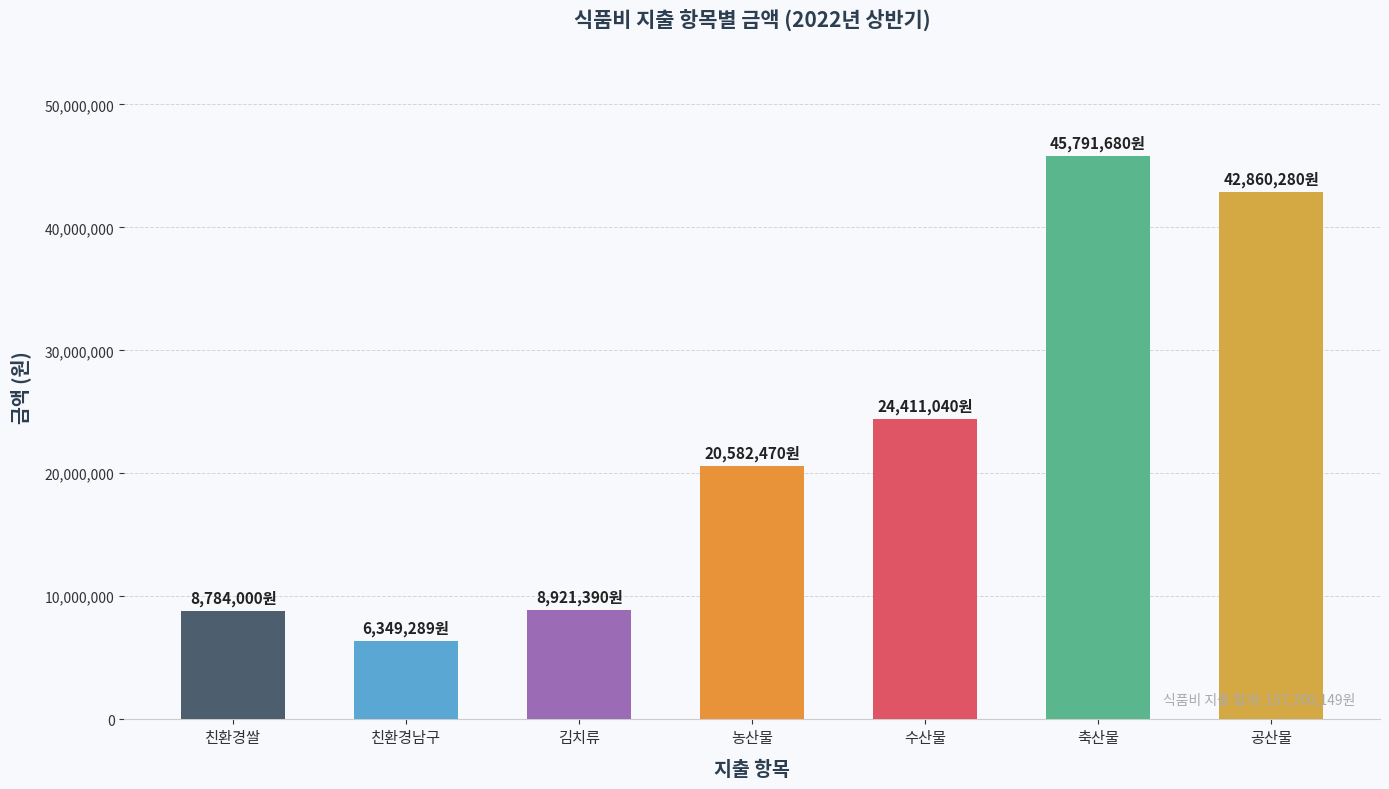

The value at 농산물 is 20582470. True or false?

True